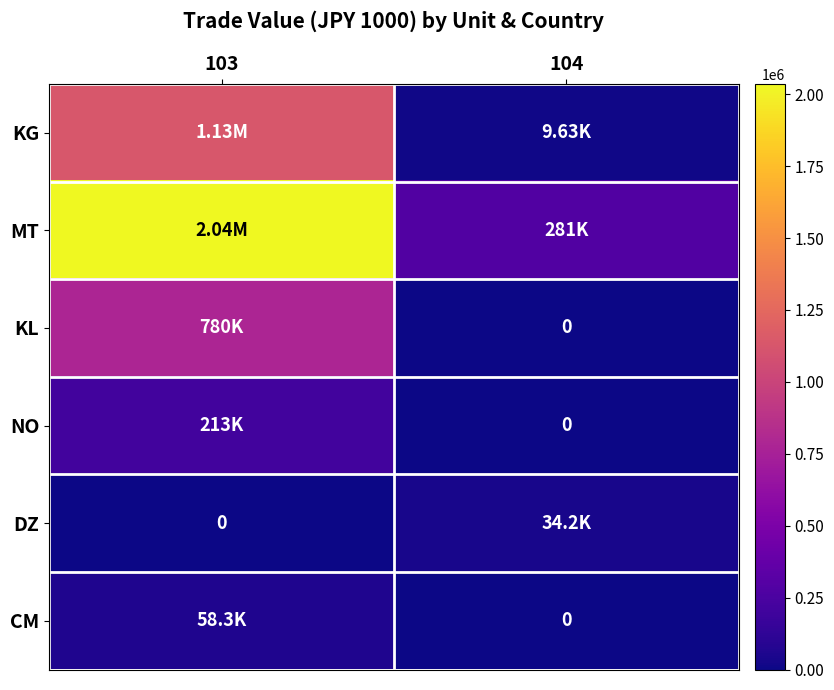

What is the difference between the maximum and minimum values in the KG series?

1121174